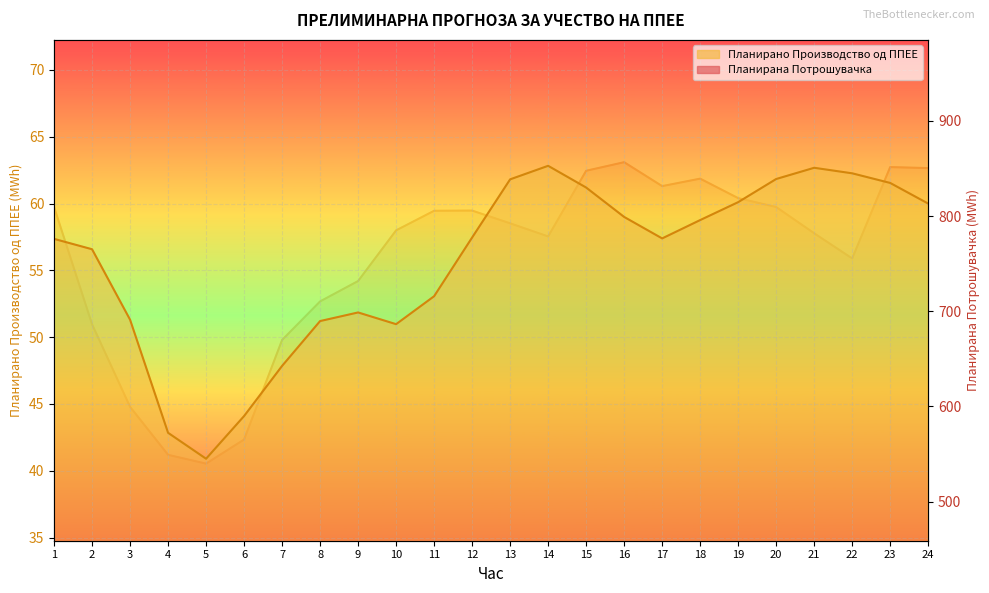

What value does the Планирана Потрошувачка series have at 23?

851.4